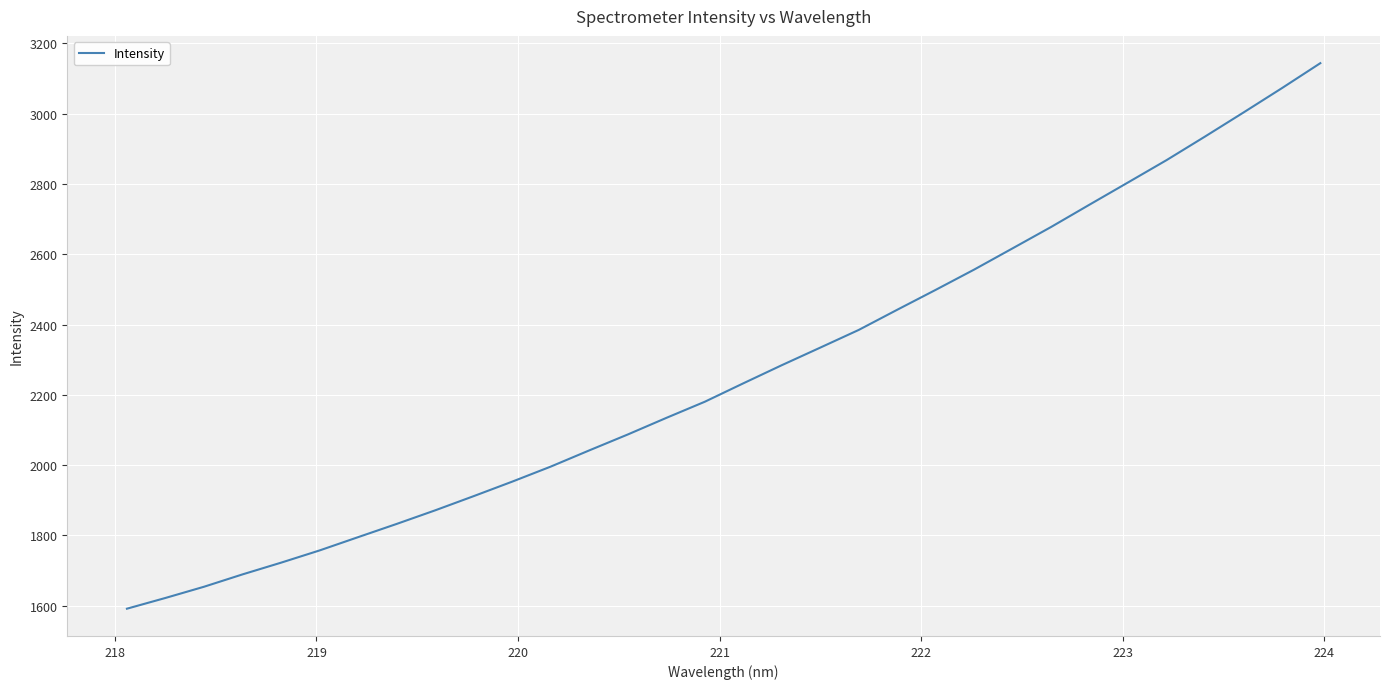

What is the difference between the maximum and minimum values?

1552.3